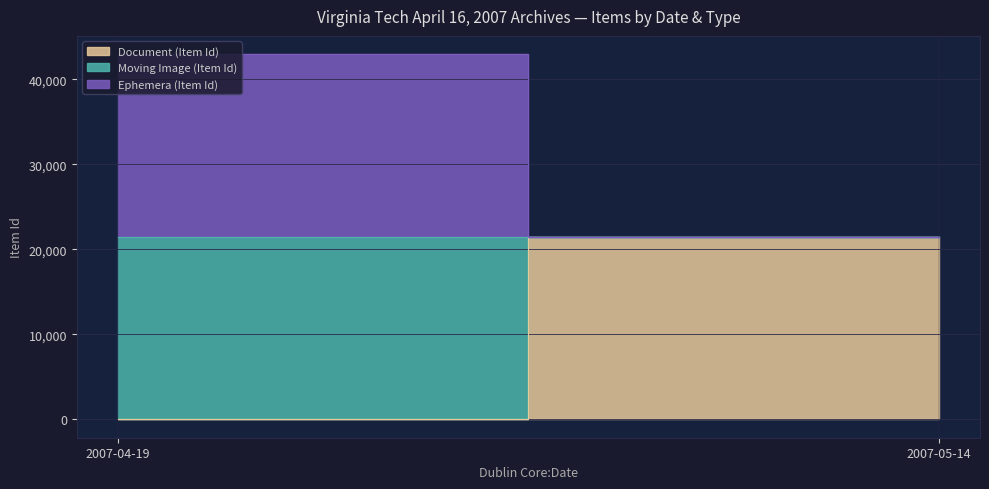

What is the sum of all Document (Item Id) values?

21489